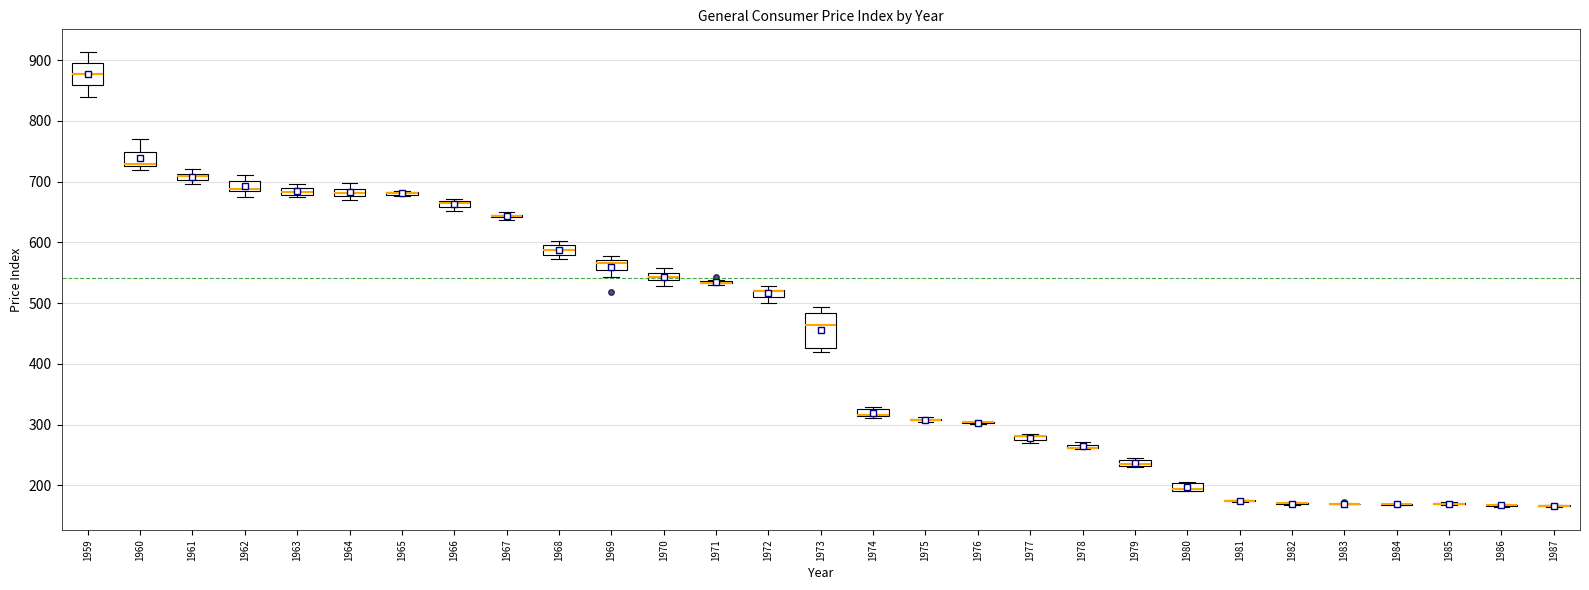

Where is the lower edge of the box at x = 1968 on the y-axis? The values are not printed on the chart, so give them approximately, as read against the axis.

580